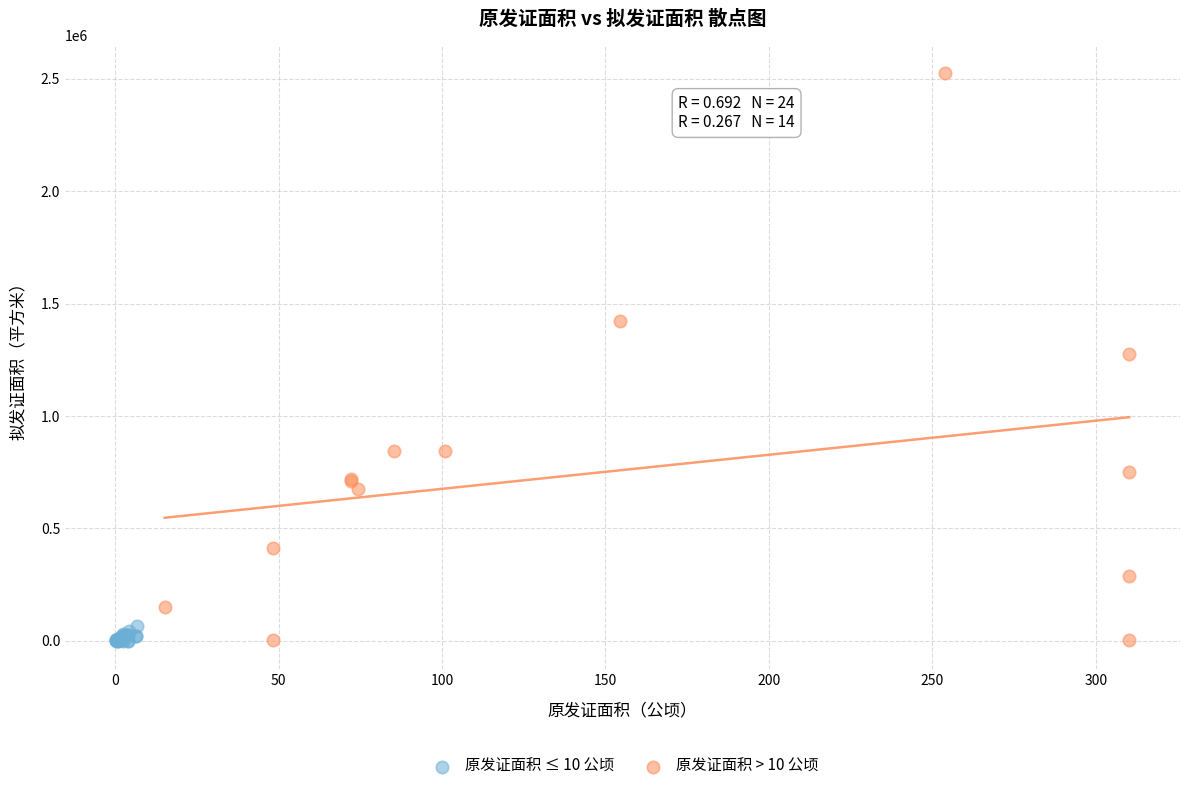

Which series has the widest spread of Y values?

原发证面积 > 10 公顷